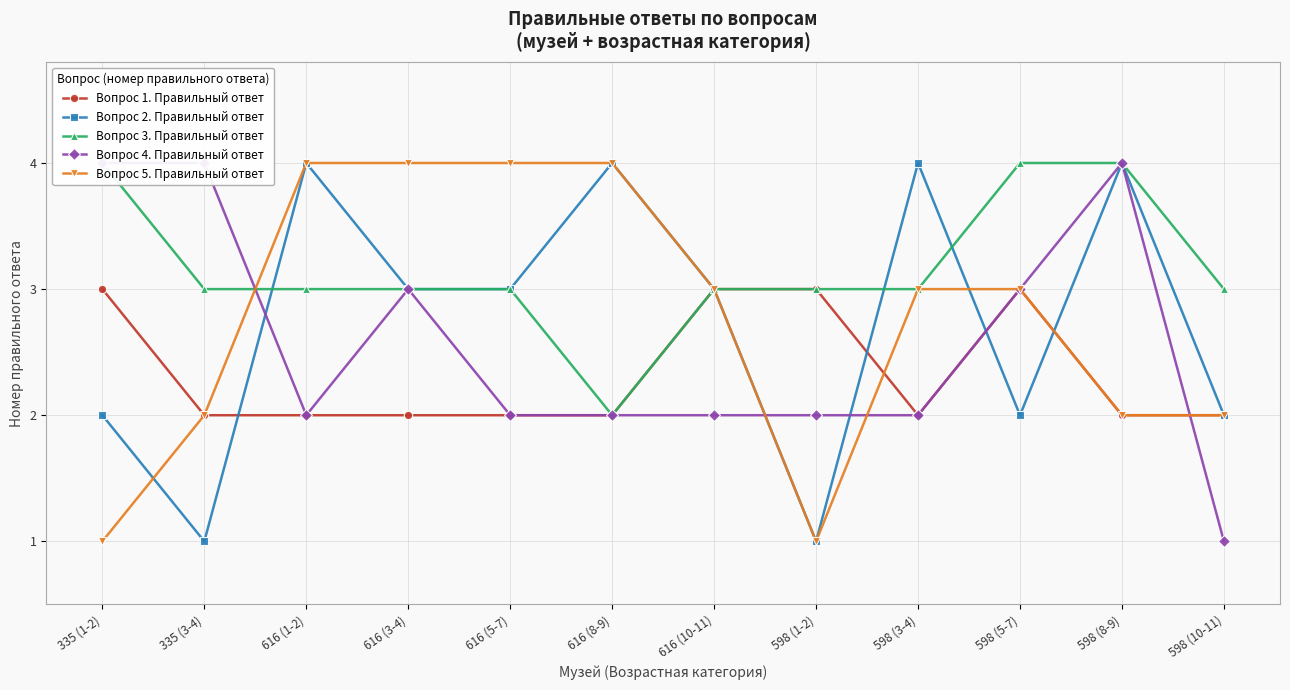

What position from the left is 335 (1-2)?

1